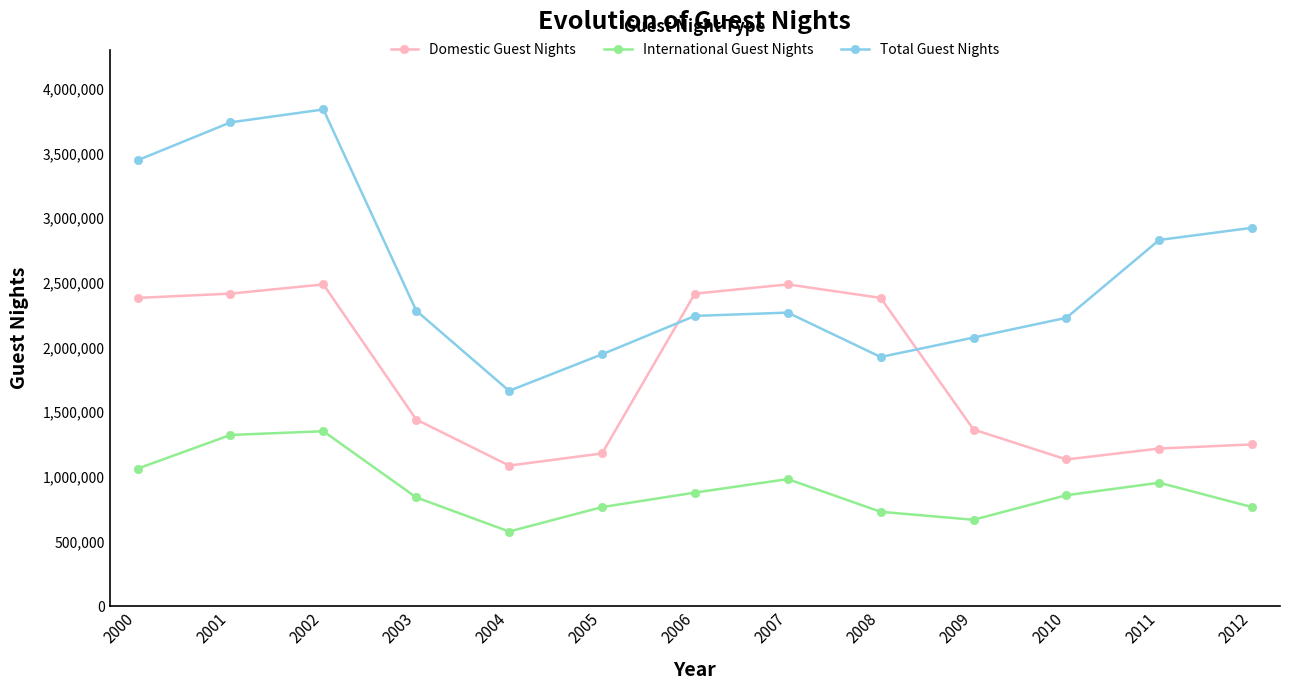

How many values in the Total Guest Nights series are below 2269600?

6